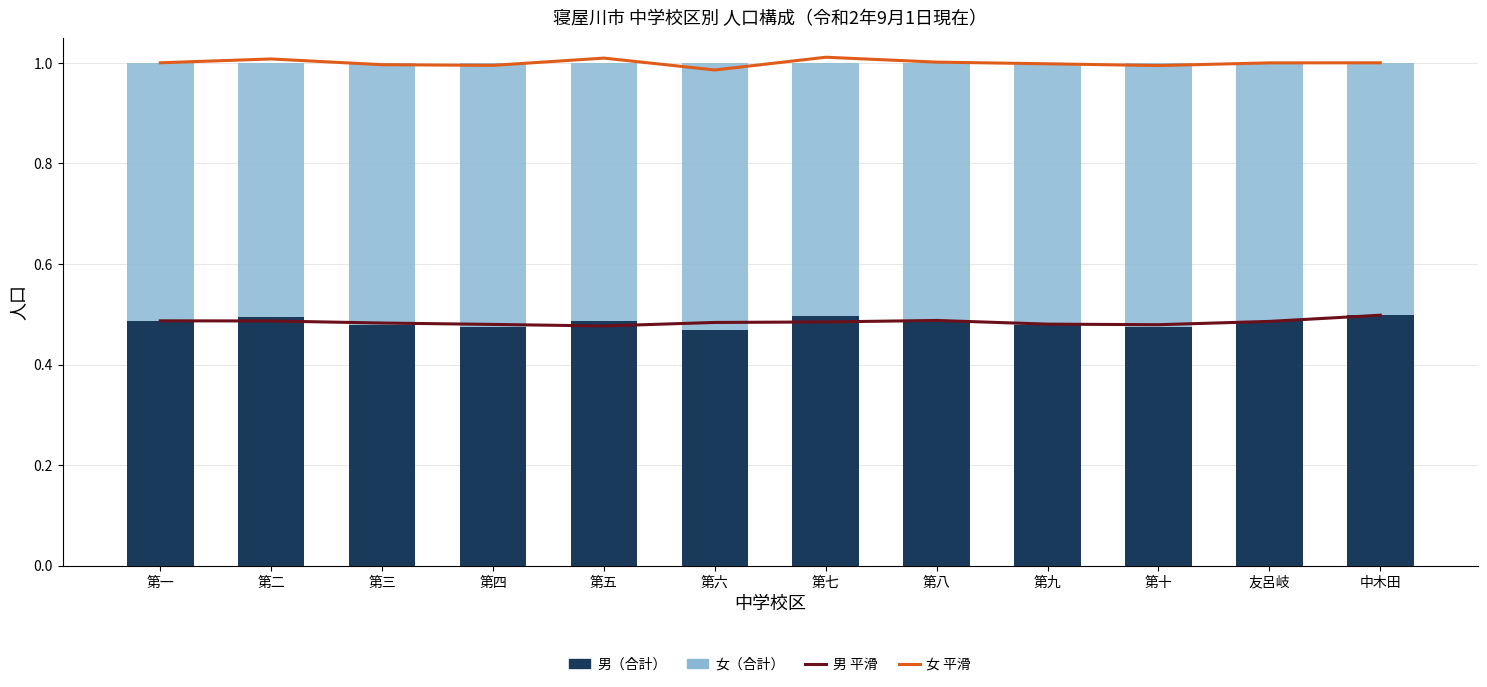

Is it true that 男（合計） equals 0.5 at 第八?

True